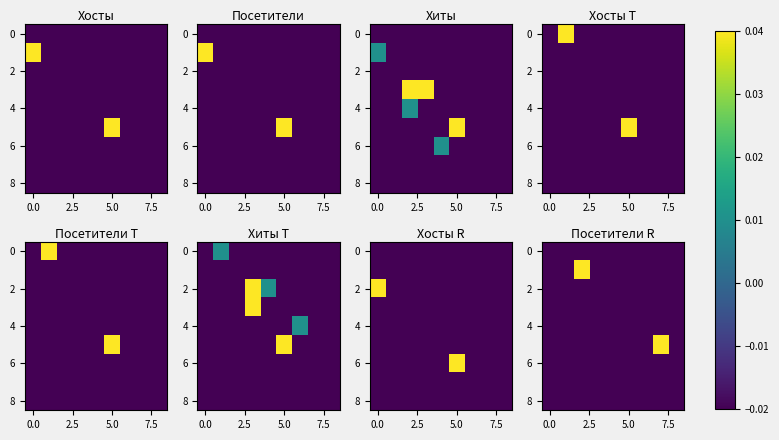

At how many categories does at least one series exceed 0?

2